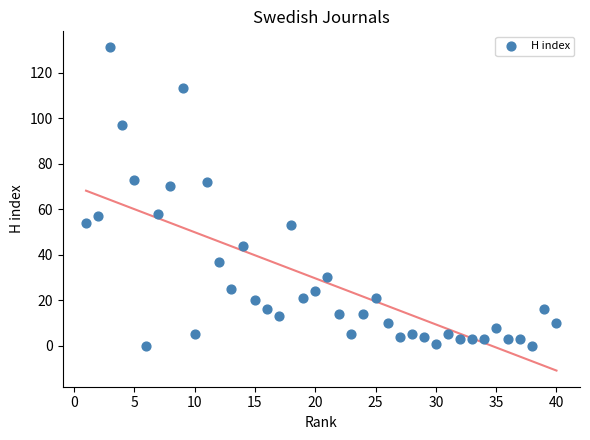

What is the range of X values (max minus min)?

39